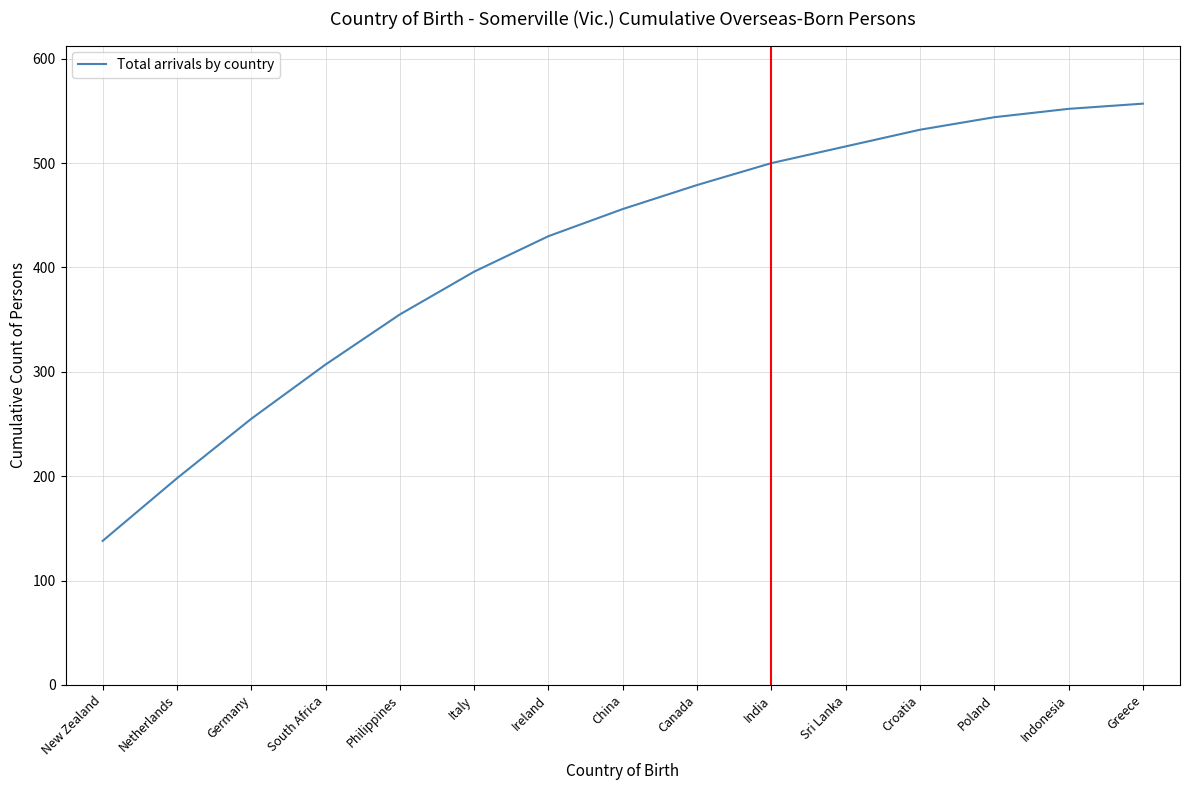

What is the approximate value at China, to the nearest 50?

450